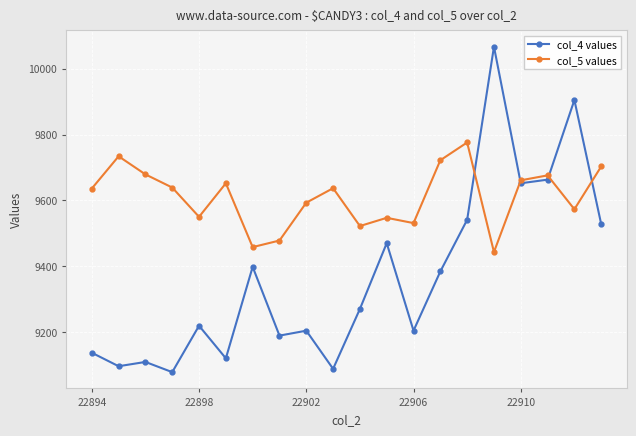

Rank the series by their average value, from lowest to highest.

col_4 values, col_5 values